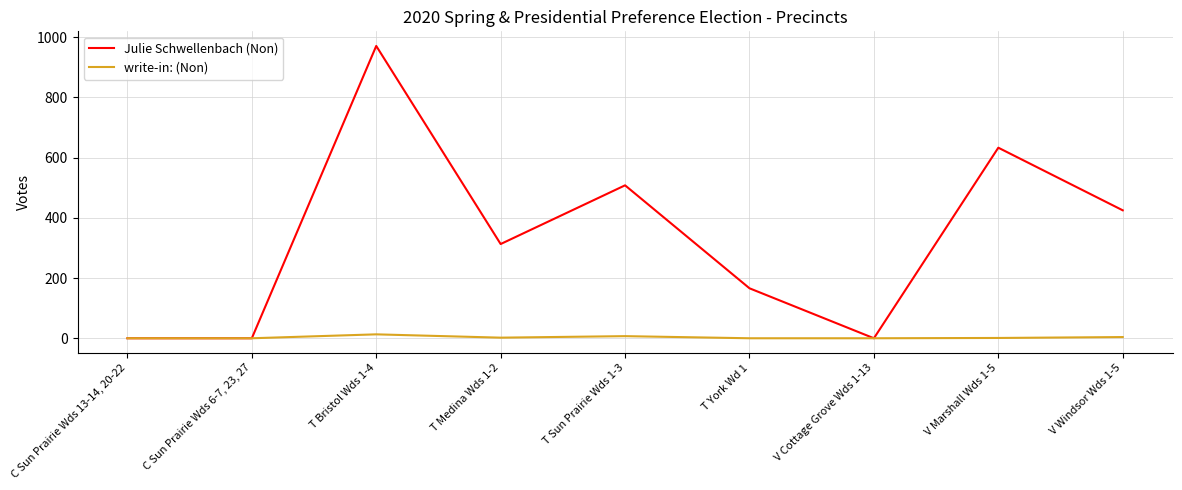

Does the chart have visible grid lines?

Yes